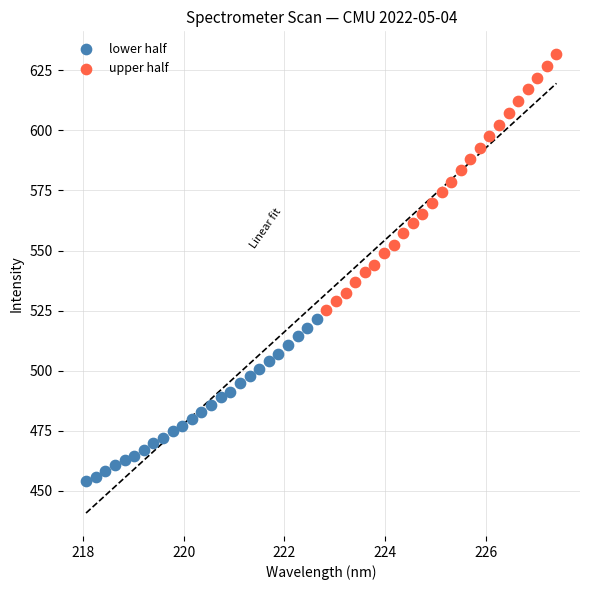

What are all the series names shown in the legend?

lower half, upper half